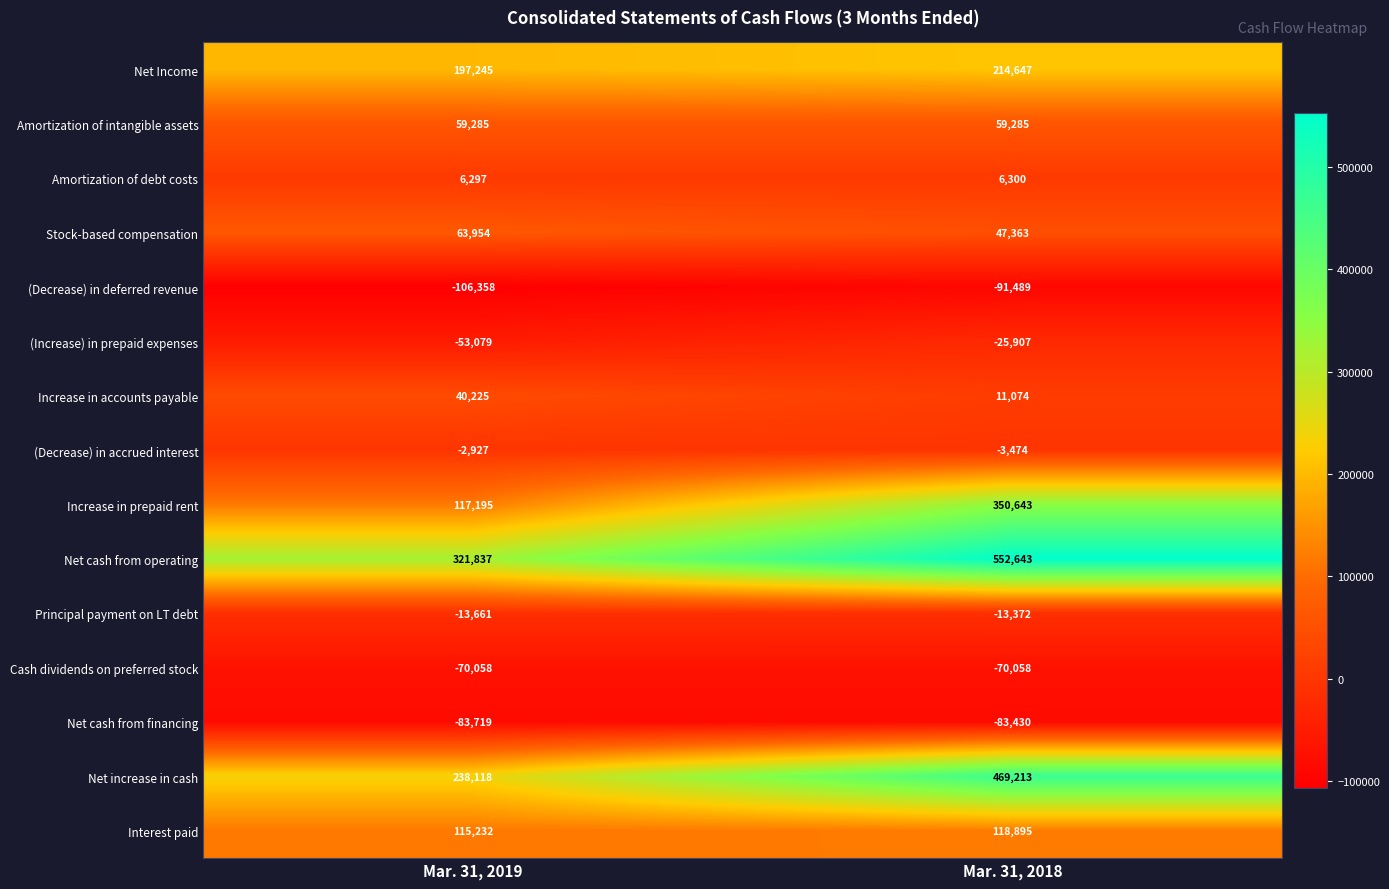

What is the sum of the Principal payment on LT debt values at Mar. 31, 2019 and Mar. 31, 2018?

-27033